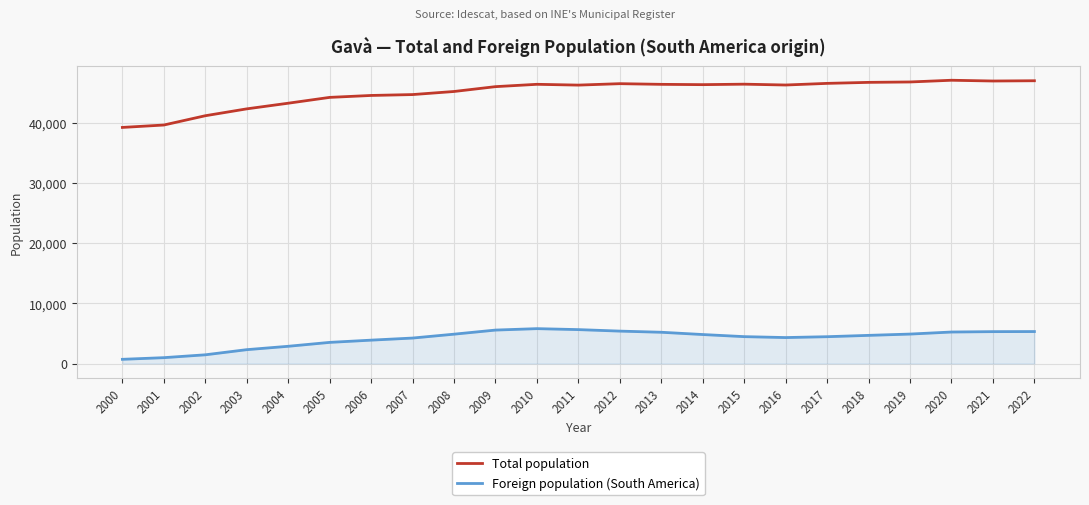

How many lines are shown in the chart?

2